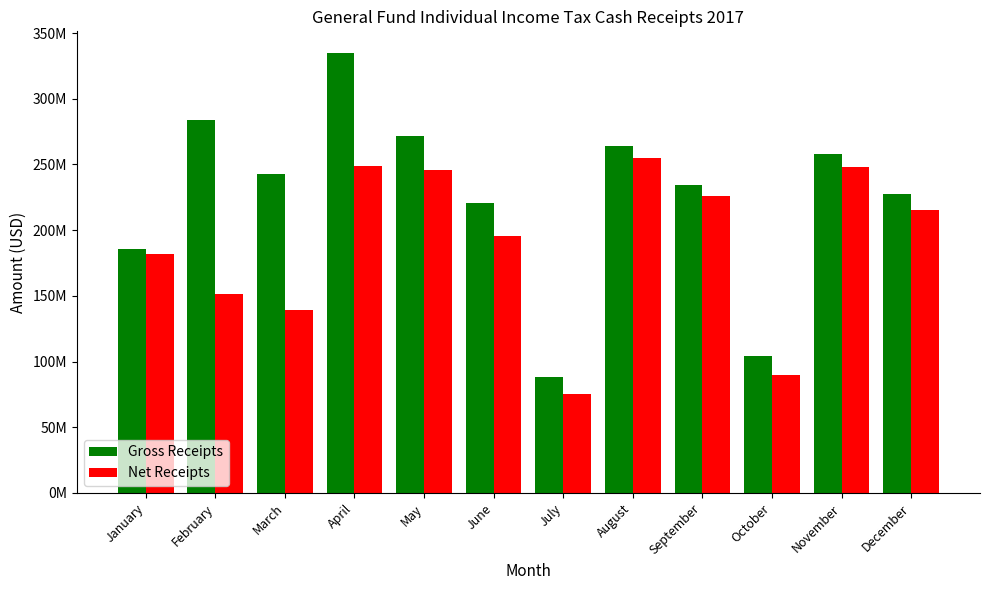

Does the chart contain any negative values?

No